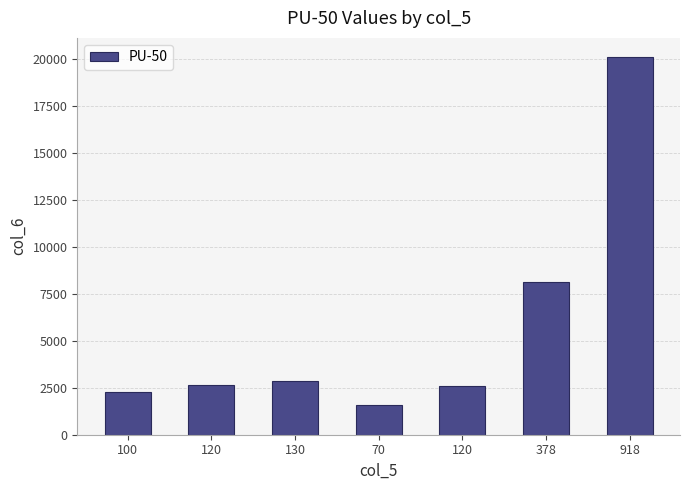

What is the minimum value shown in the chart?

1576.4